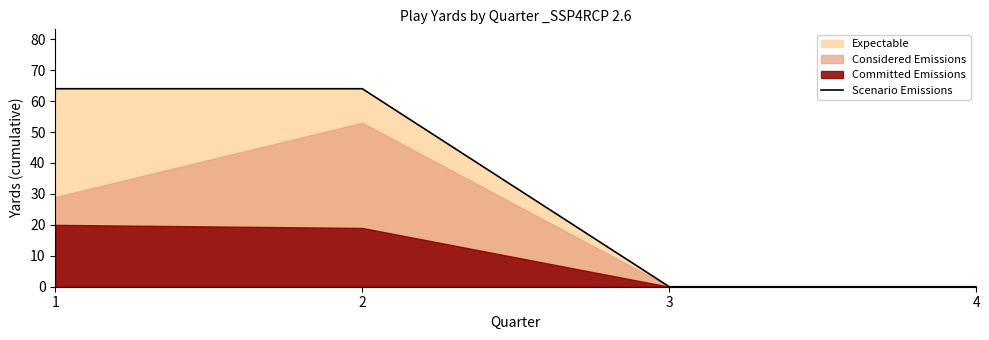

How many values are between 0 and 64?

4